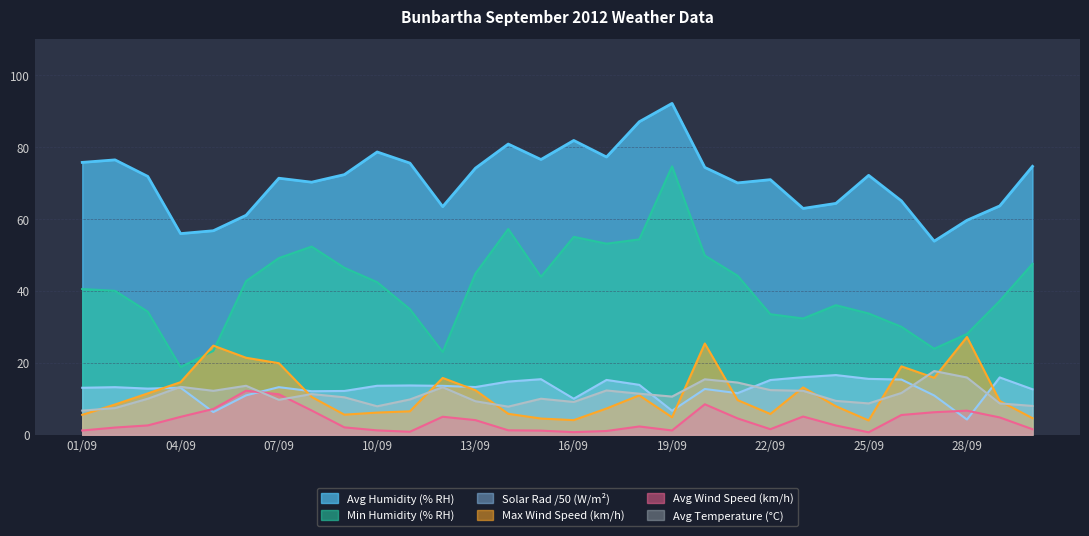

True or false: Avg Humidity (% RH) and Avg Wind Speed (km/h) intersect in this chart.

False